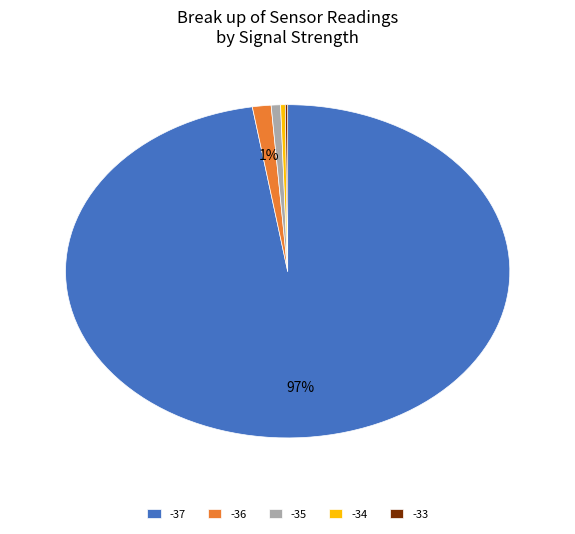

Between -34 and -37, which is larger?

-37